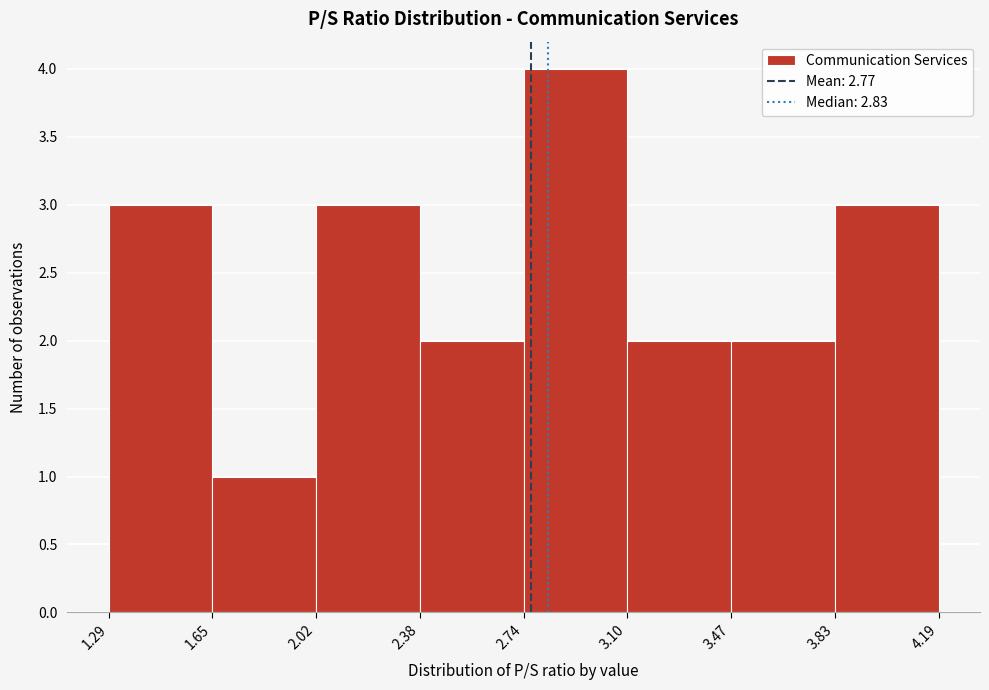

What is the height of the bar covering 2.38 to 2.74 on the x-axis? The values are not printed on the chart, so give them approximately, as read against the axis.

2